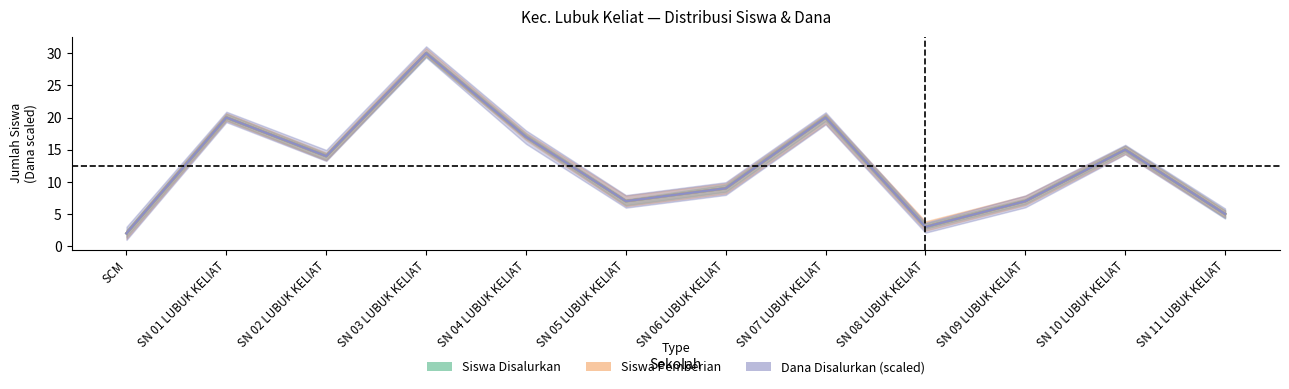

True or false: Dana Disalurkan has more than 0 points higher than both neighbors.

True